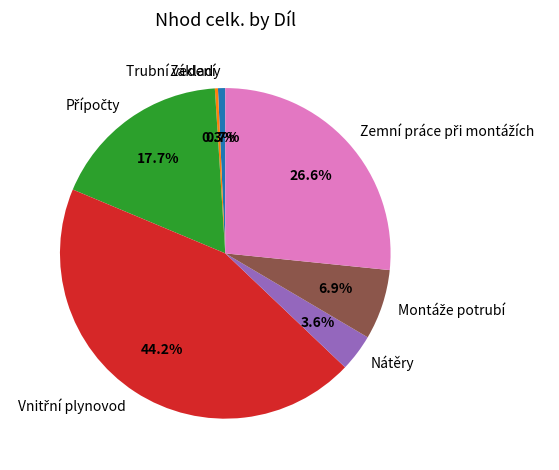

What is the ratio of the value at Základy to the value at Nátěry?

0.2